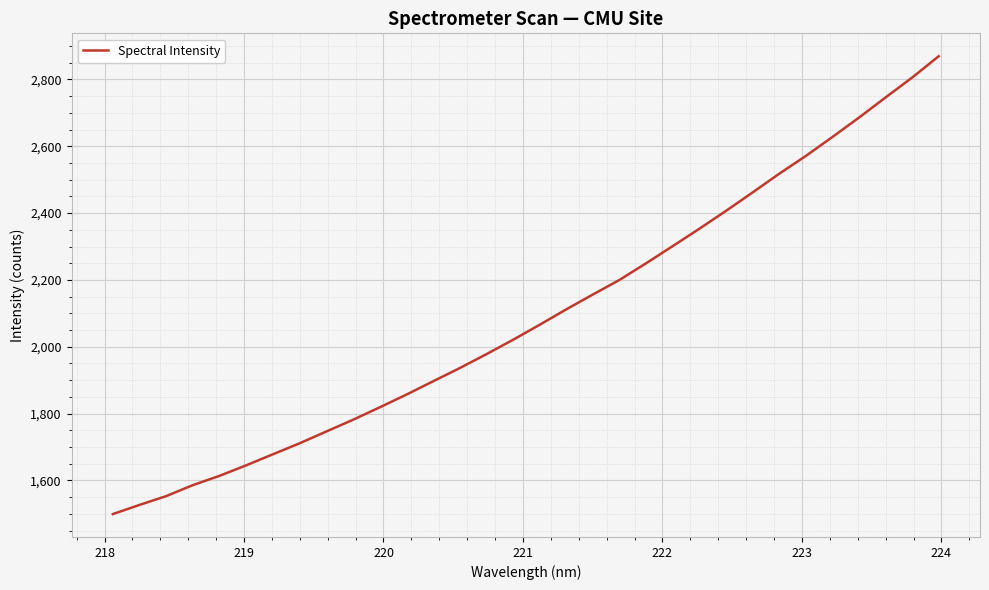

What is the difference between the maximum and minimum values?

1370.1